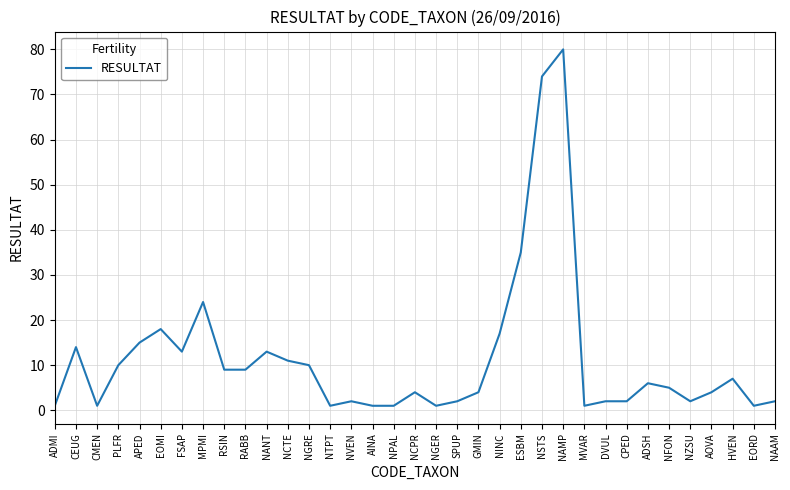

Is it true that the value at NAMP is 123?

False